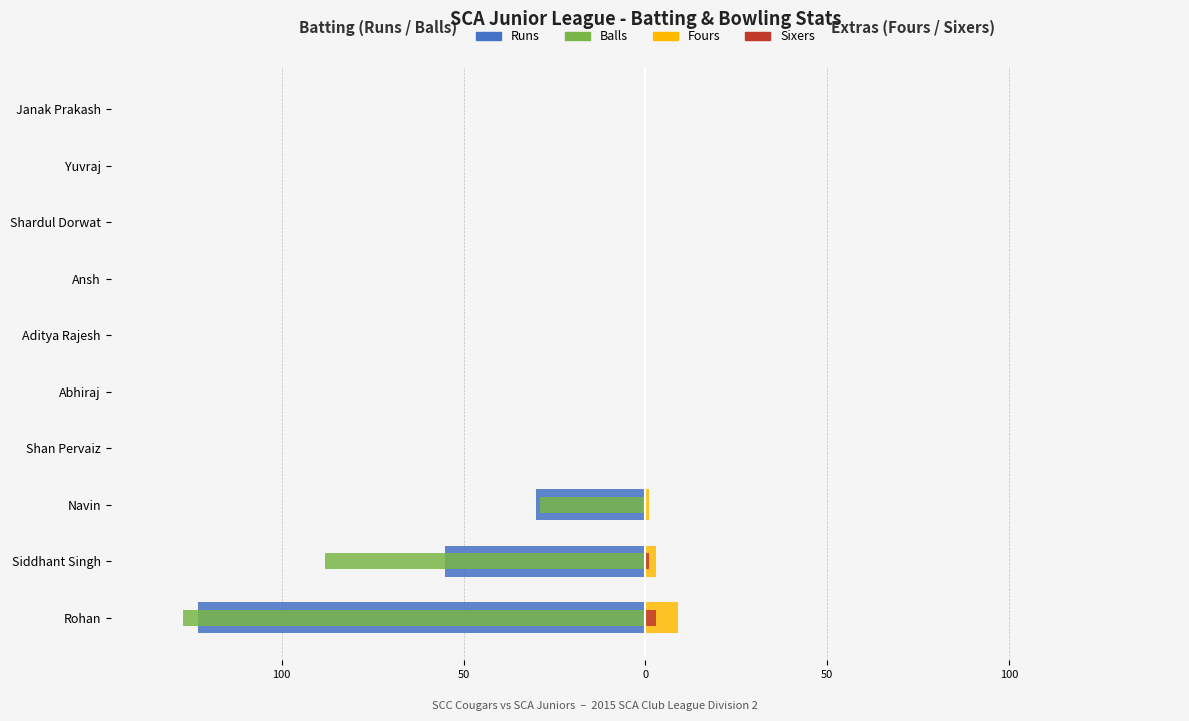

The Balls series shows 40 at 7. True or false?

False